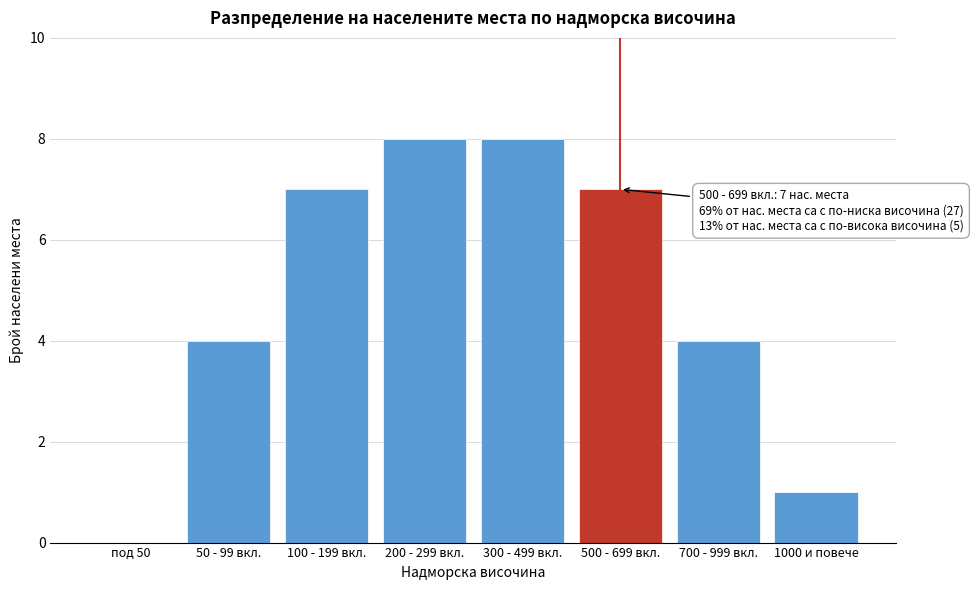

Reading left to right, list all the values displayed in this chart.

под 50=0	50 - 99 вкл.=4	100 - 199 вкл.=7	200 - 299 вкл.=8	300 - 499 вкл.=8	500 - 699 вкл.=7	700 - 999 вкл.=4	1000 и повече=1